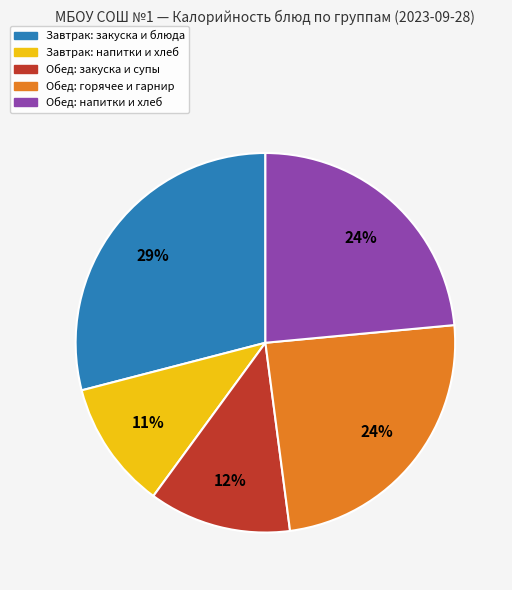

To the nearest percent, what is the difference between the largest and smallest slice percentages?

18%